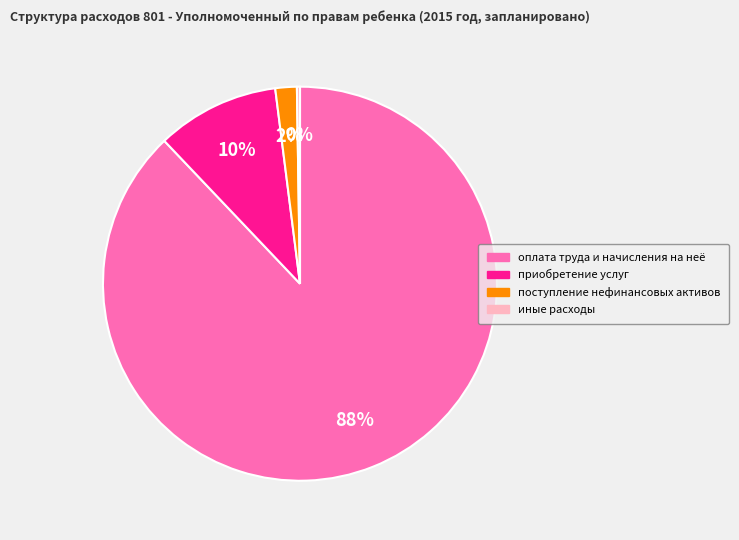

To the nearest percent, what is the difference between the оплата труда и начисления на неё and приобретение услуг slice percentages?

78%